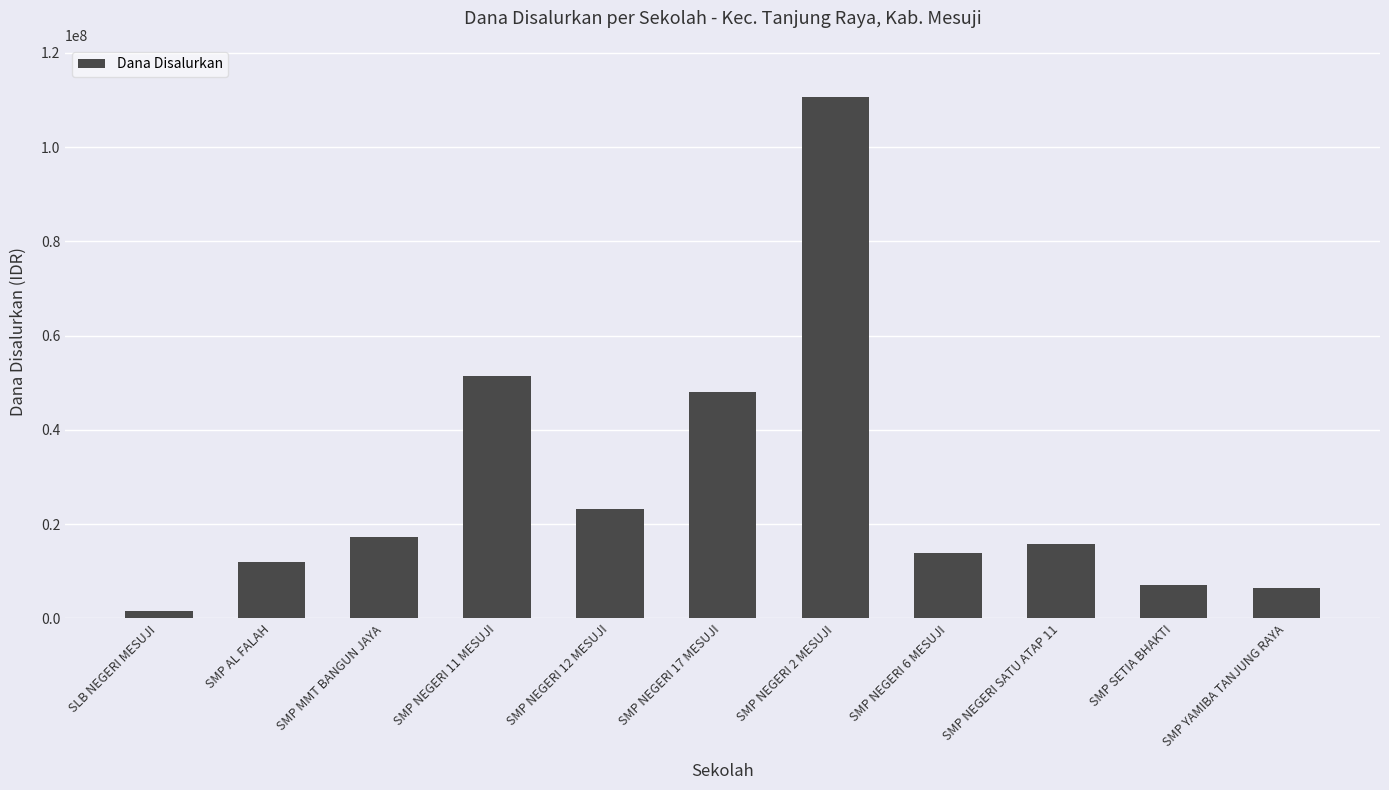

Count the number of data series in this chart.

1